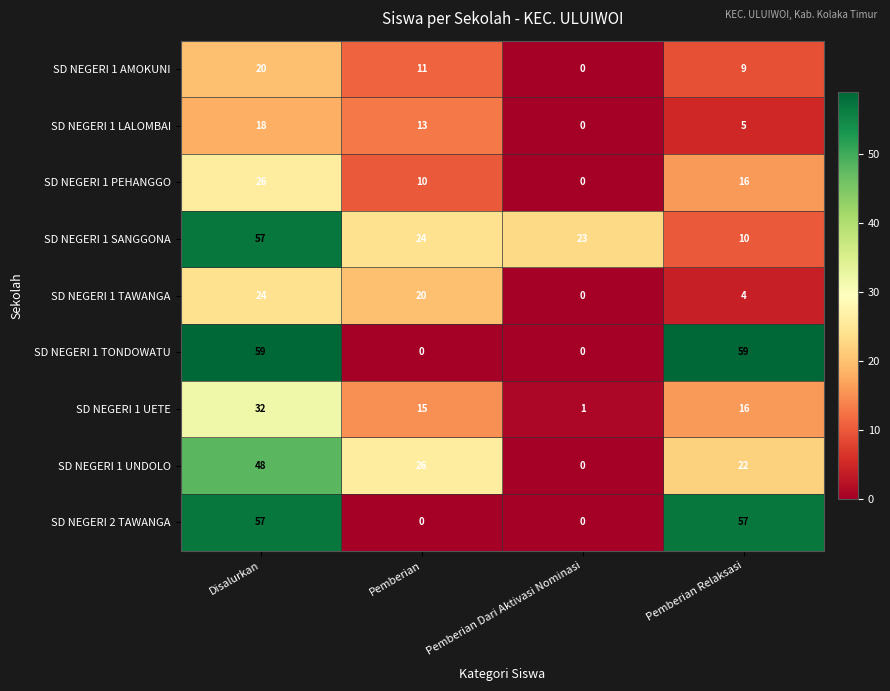

What is the difference between the maximum and minimum values in the SD NEGERI 2 TAWANGA series?

57